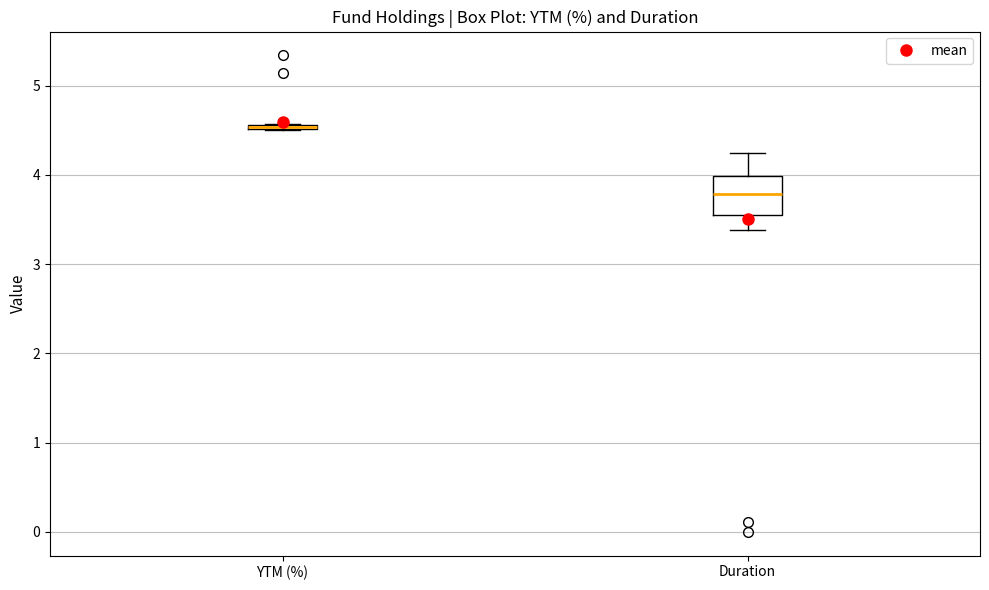

Where is the lower edge of the box for YTM (%) on the y-axis? The values are not printed on the chart, so give them approximately, as read against the axis.

4.5